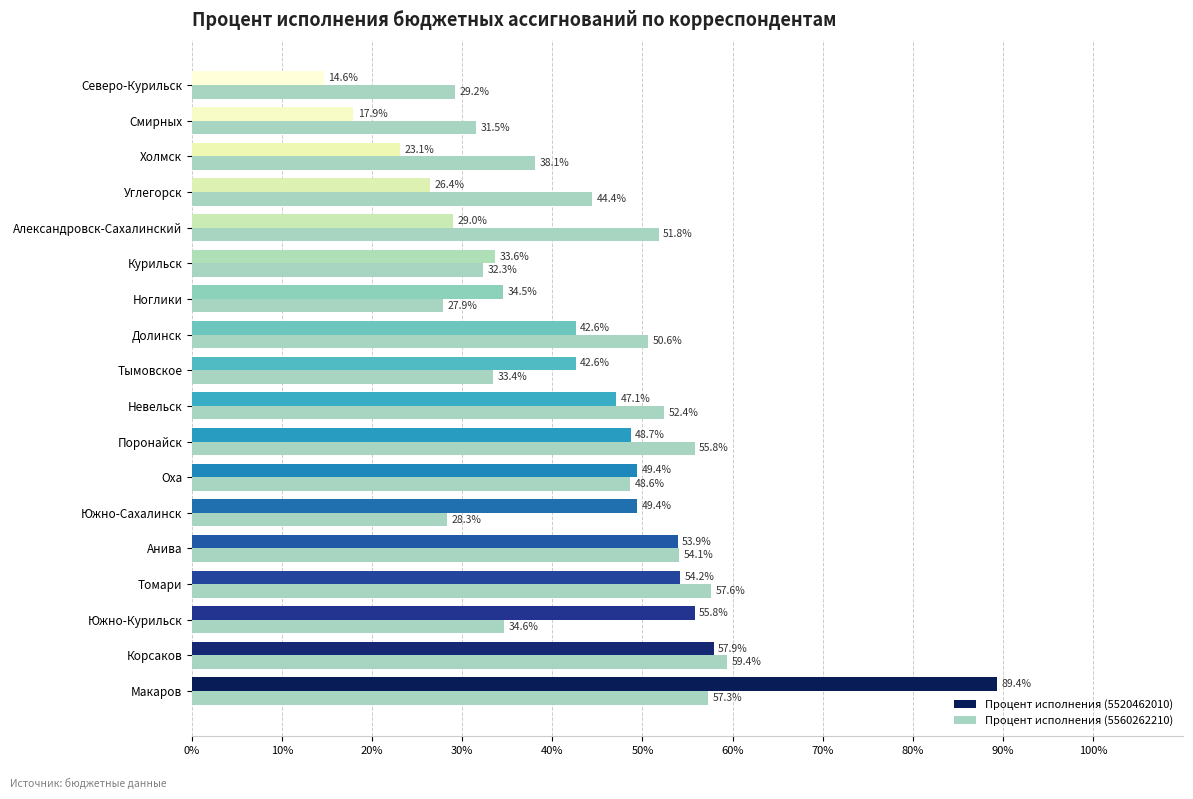

At which category is the sum across all series the highest?

Макаров